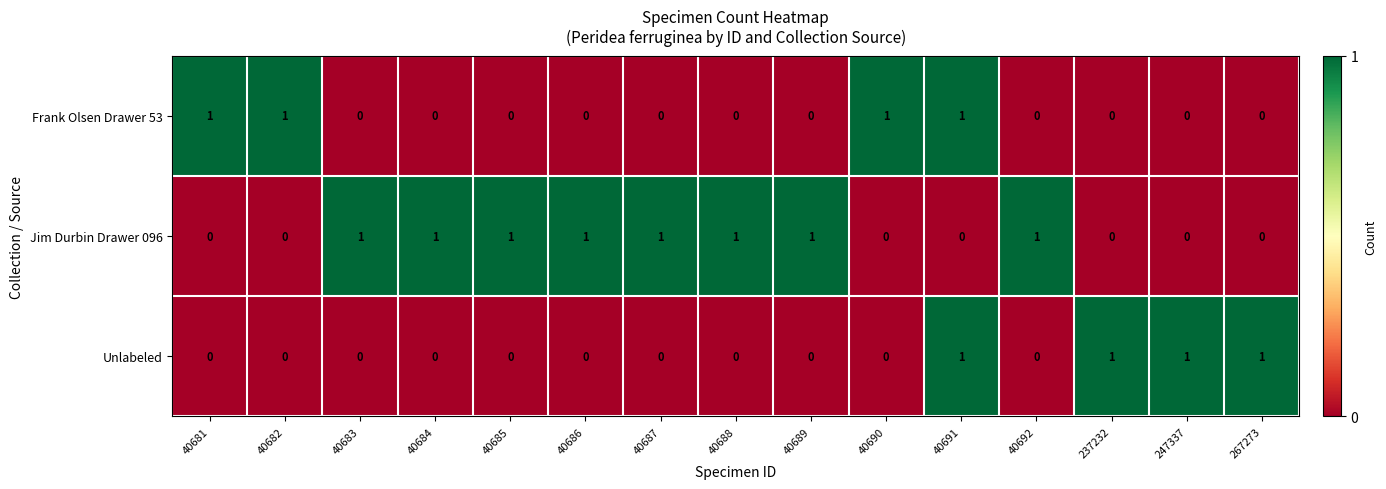

At how many categories does at least one series exceed 0?

15